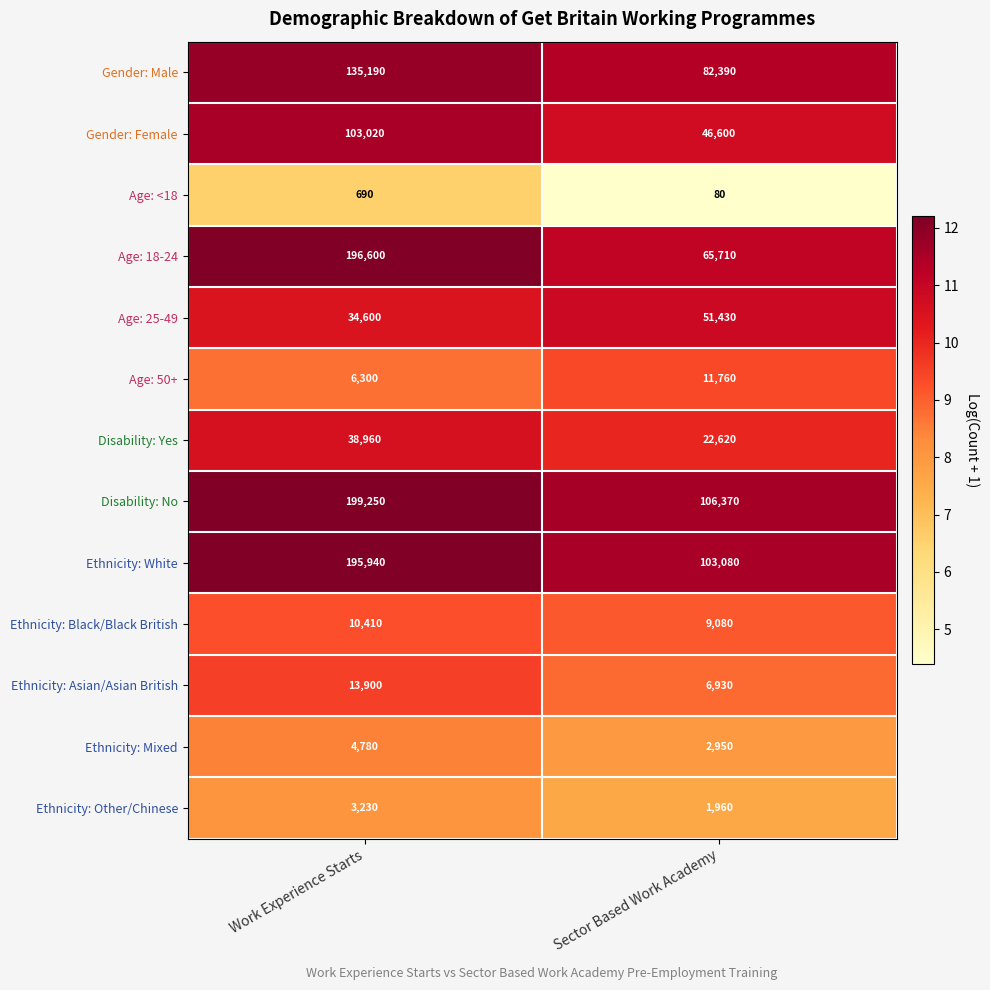

The value of Gender: Male at Work Experience Starts is 217750. True or false?

False